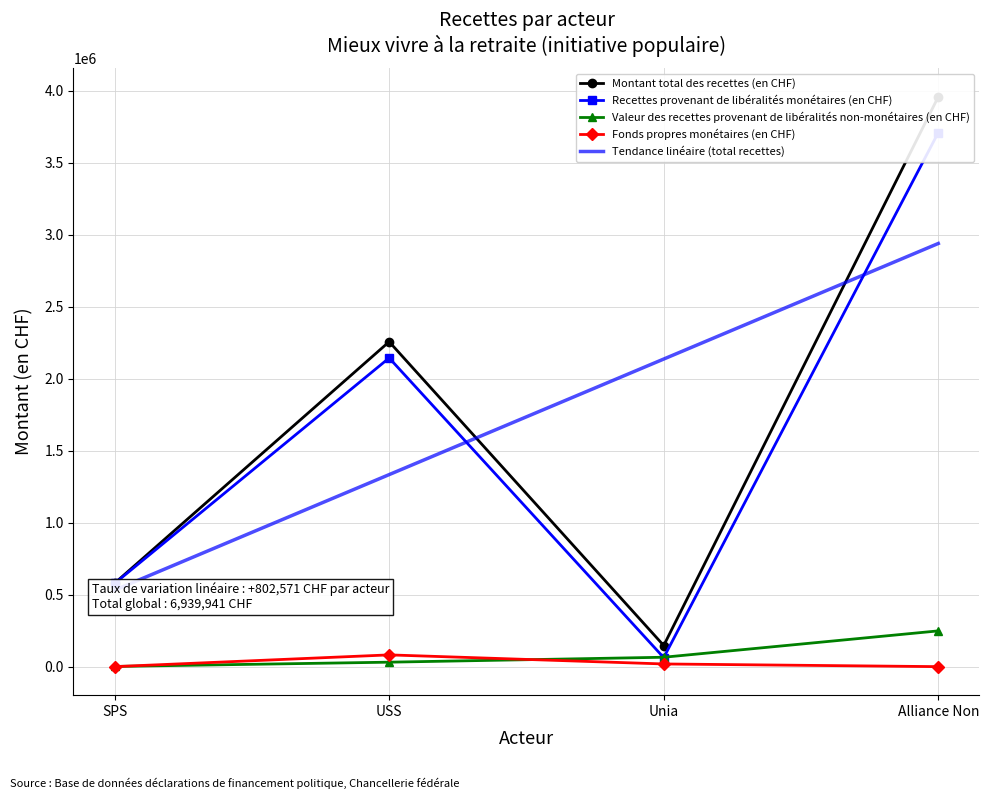

What is the difference between the second highest and minimum values in the Recettes provenant de libéralités monétaires (en CHF) series?

2081056